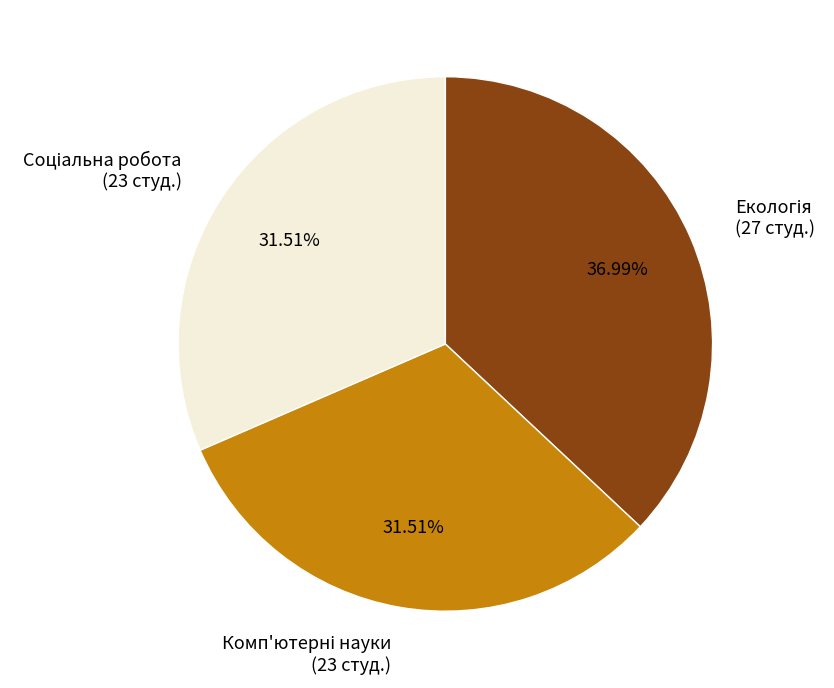

Is there any slice that represents more than half of the pie?

No